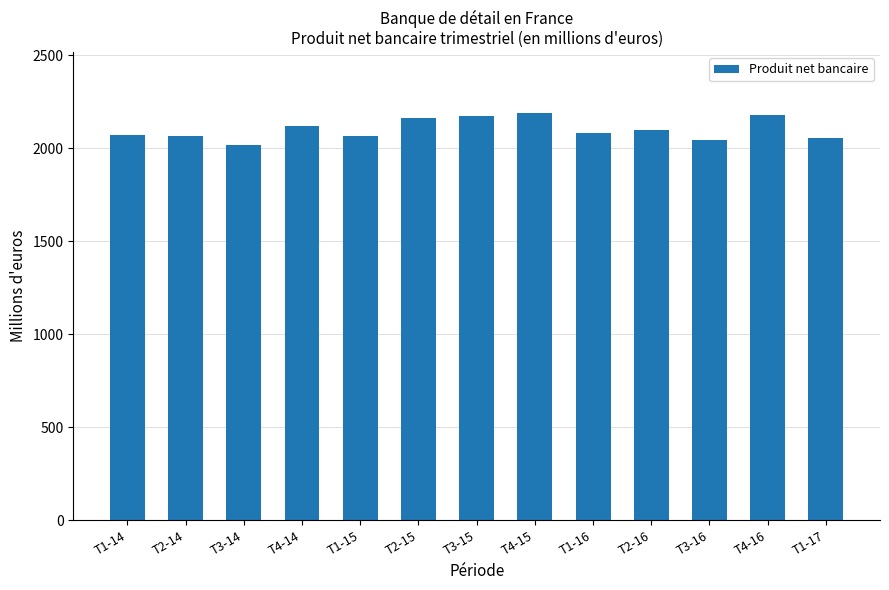

What is the smallest value displayed?

2019